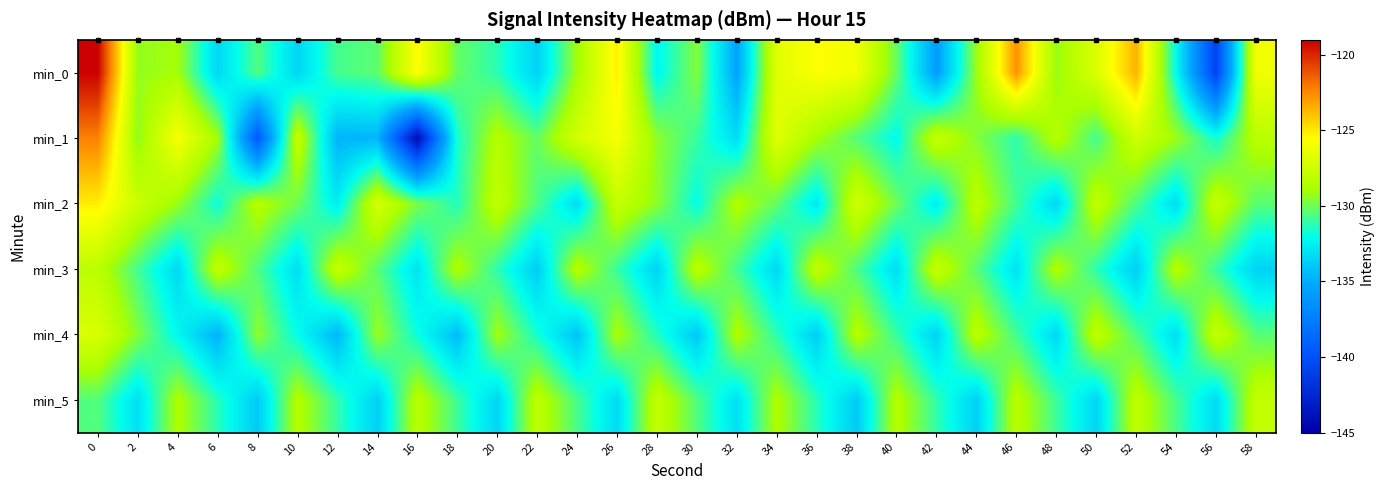

Reading left to right, extract all data points from this chart.

min_0: 0=-119.0	2=-129.3	4=-129.0	6=-133.4	8=-130.5	10=-133.5	12=-130.7	14=-130.3	16=-125.5	18=-130.2	20=-131.2	22=-133.6	24=-129.0	26=-125.1	28=-132.3	30=-129.6	32=-135.4	34=-126.7	36=-125.6	38=-126.0	40=-130.2	42=-135.7	44=-129.2	46=-122.7	48=-129.3	50=-126.9	52=-123.5	54=-132.1	56=-140.9	58=-126.1
min_1: 0=-122.2	2=-129.4	4=-125.8	6=-129.0	8=-139.6	10=-127.8	12=-134.8	14=-134.7	16=-144.2	18=-131.6	20=-128.5	22=-130.2	24=-127.3	26=-125.8	28=-129.4	30=-131.0	32=-133.2	34=-126.7	36=-128.9	38=-130.5	40=-132.1	42=-127.8	44=-129.6	46=-131.2	48=-128.4	50=-130.8	52=-127.5	54=-129.1	56=-131.7	58=-128.3
min_2: 0=-125.1	2=-127.6	4=-129.2	6=-131.8	8=-128.4	10=-130.0	12=-132.6	14=-127.2	16=-129.8	18=-131.4	20=-128.0	22=-130.6	24=-133.2	26=-127.8	28=-129.4	30=-132.0	32=-128.6	34=-130.2	36=-132.8	38=-127.4	40=-130.0	42=-132.6	44=-128.2	46=-130.8	48=-133.4	50=-128.0	52=-130.6	54=-133.2	56=-127.8	58=-130.4
min_3: 0=-128.2	2=-130.8	4=-133.4	6=-128.0	8=-130.6	10=-133.2	12=-127.8	14=-130.4	16=-133.0	18=-128.6	20=-131.2	22=-133.8	24=-128.4	26=-131.0	28=-133.6	30=-128.2	32=-130.8	34=-133.4	36=-128.0	38=-130.6	40=-133.2	42=-127.8	44=-130.4	46=-133.0	48=-128.6	50=-131.2	52=-133.8	54=-128.4	56=-131.0	58=-133.6
min_4: 0=-127.0	2=-129.6	4=-132.2	6=-134.8	8=-129.4	10=-132.0	12=-134.6	14=-129.2	16=-131.8	18=-134.4	20=-129.0	22=-131.6	24=-134.2	26=-128.8	28=-131.4	30=-134.0	32=-128.6	34=-131.2	36=-133.8	38=-128.4	40=-131.0	42=-133.6	44=-128.2	46=-130.8	48=-133.4	50=-128.0	52=-130.6	54=-133.2	56=-127.8	58=-130.4
min_5: 0=-130.5	2=-133.1	4=-128.7	6=-131.3	8=-133.9	10=-128.5	12=-131.1	14=-133.7	16=-128.3	18=-130.9	20=-133.5	22=-128.1	24=-130.7	26=-133.3	28=-127.9	30=-130.5	32=-133.1	34=-128.7	36=-131.3	38=-133.9	40=-128.5	42=-131.1	44=-133.7	46=-128.3	48=-130.9	50=-133.5	52=-128.1	54=-130.7	56=-133.3	58=-127.9